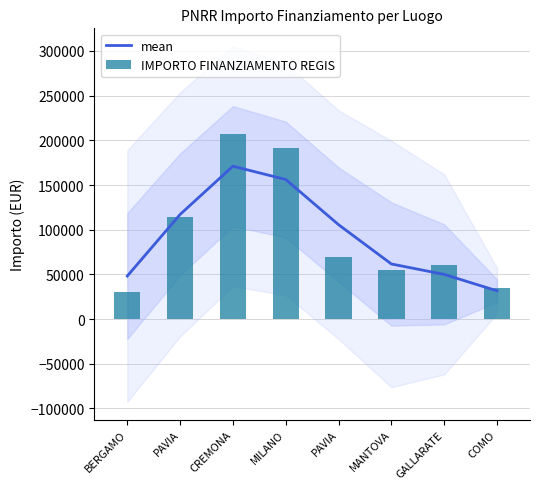

What is the sum of all IMPORTO FINANZIAMENTO REGIS values?

763265.0